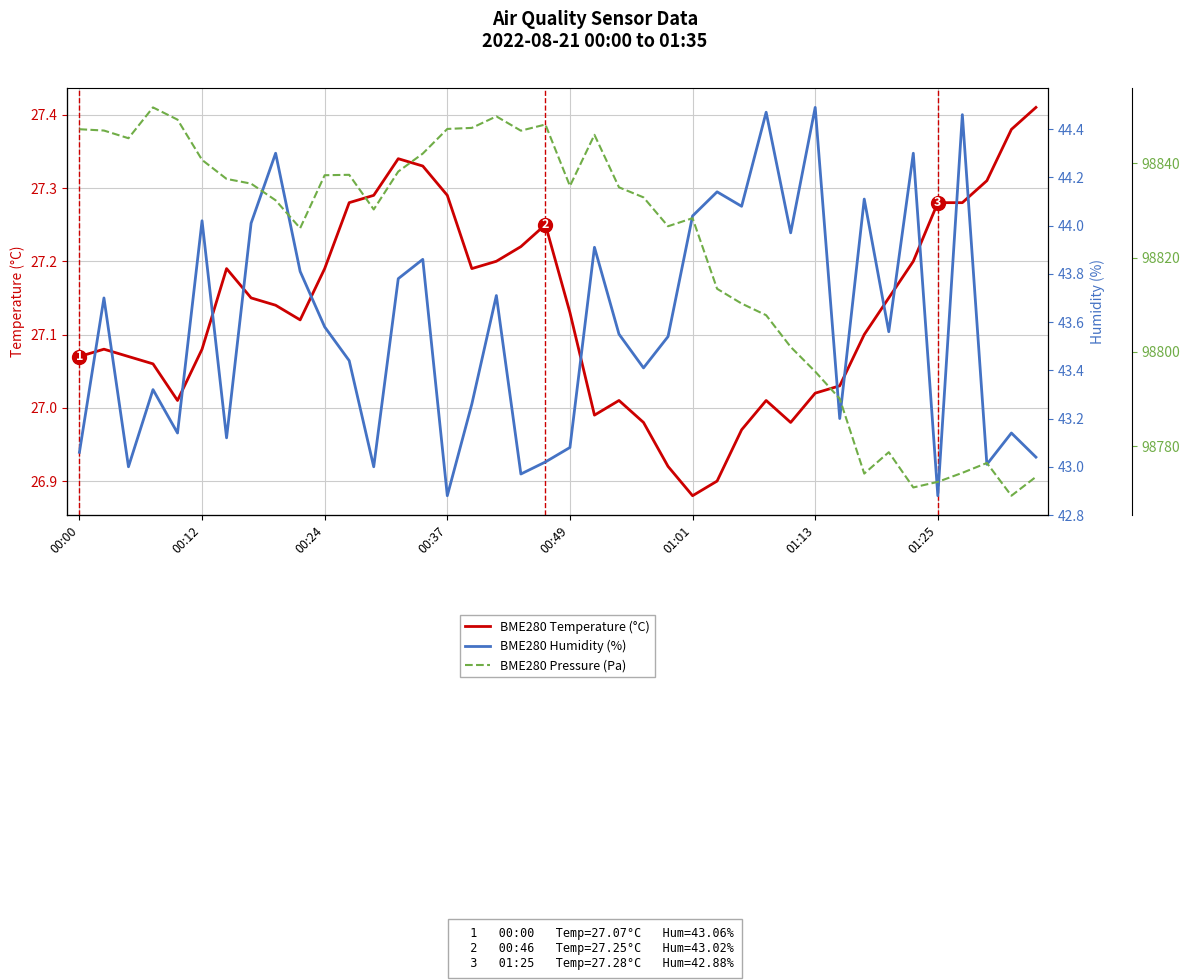

Which series has the largest total across all categories?

BME280 Pressure (Pa)